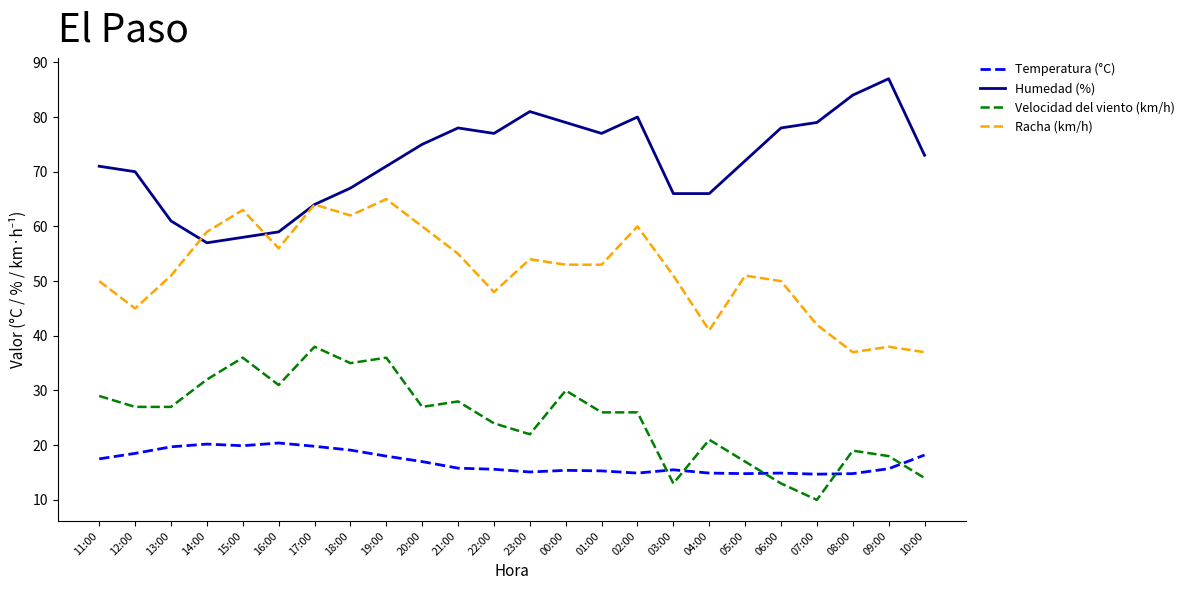

What is the total value across all series at 10:00?

142.2